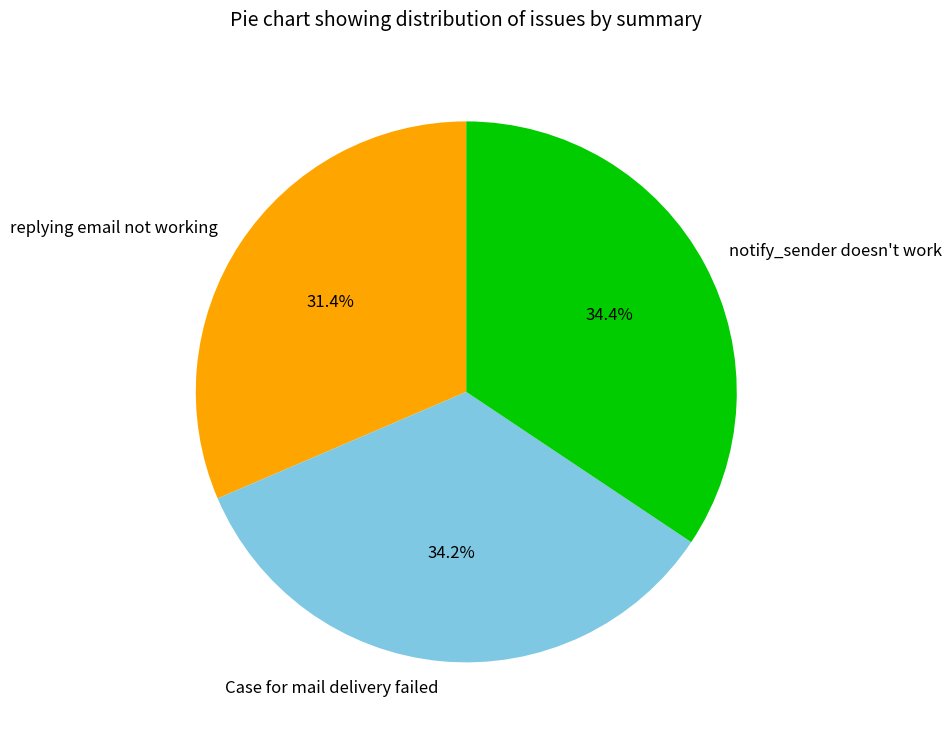

To the nearest percent, what portion does notify_sender doesn't work represent?

34%